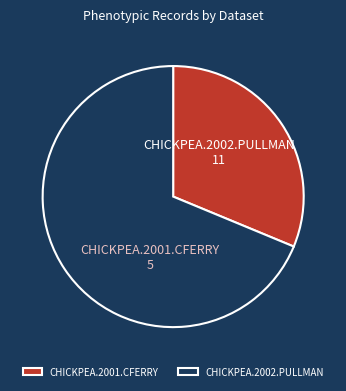

Between CHICKPEA.2002.PULLMAN and CHICKPEA.2001.CFERRY, which is larger?

CHICKPEA.2002.PULLMAN